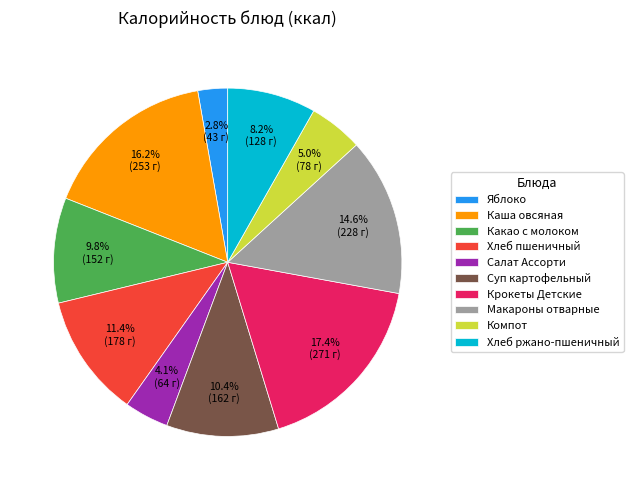

Count the number of slices in the pie.

10